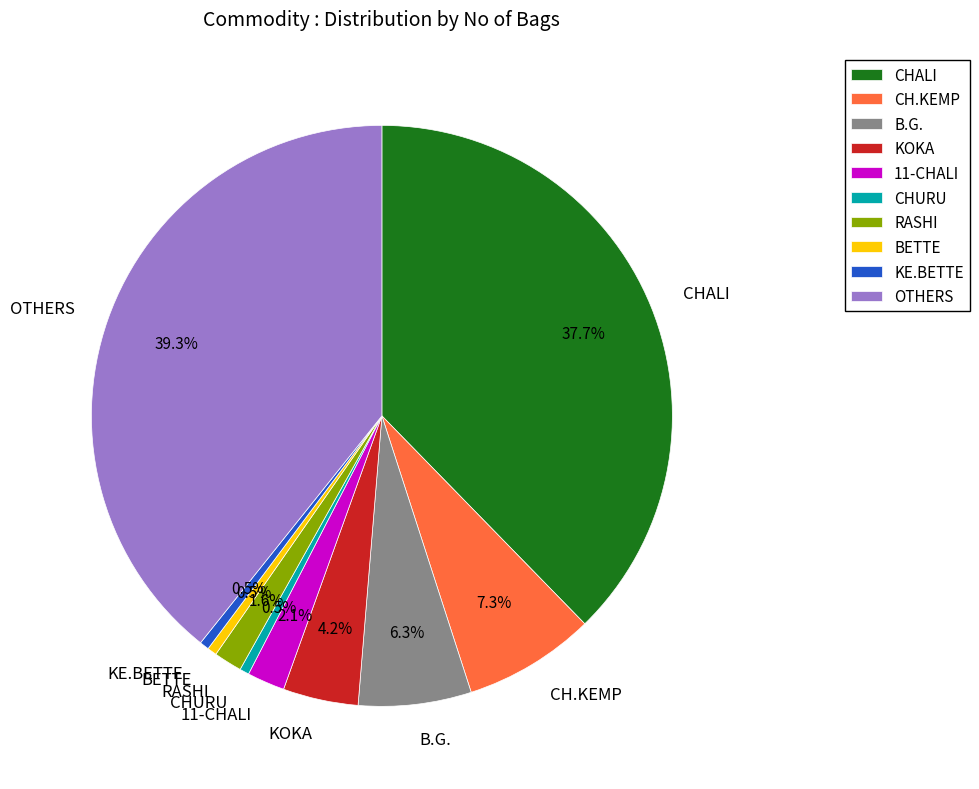

What is the largest slice in the pie chart?

OTHERS